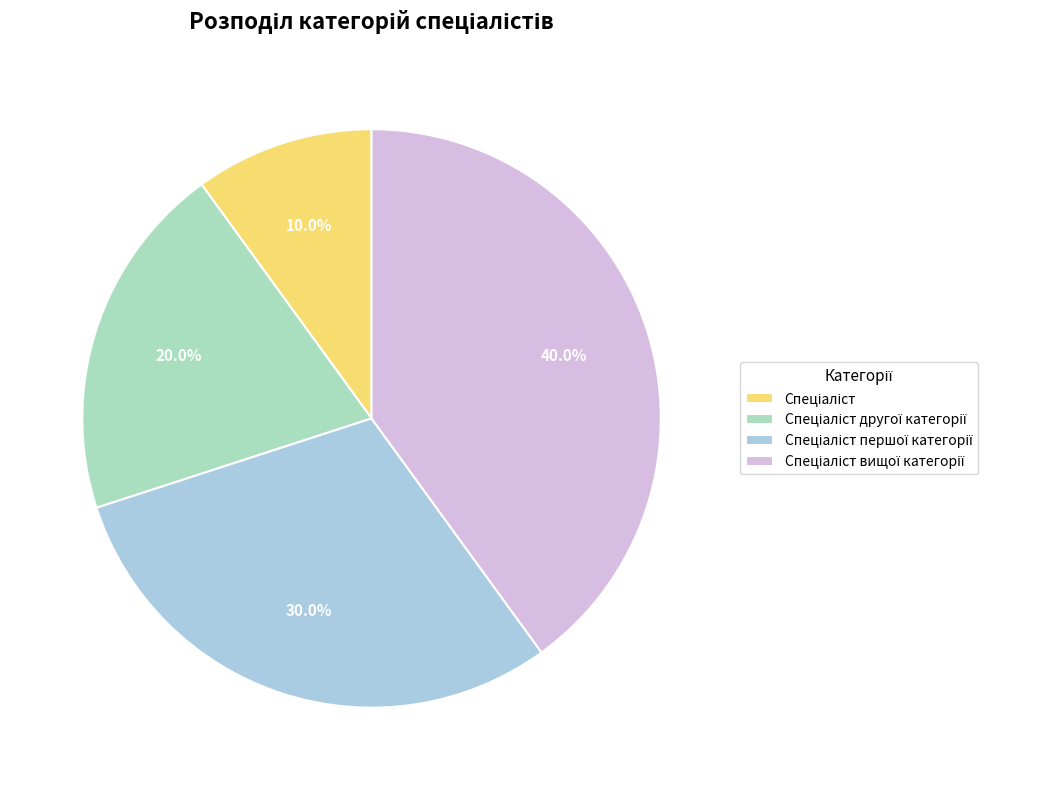

Does any single category account for the majority?

No